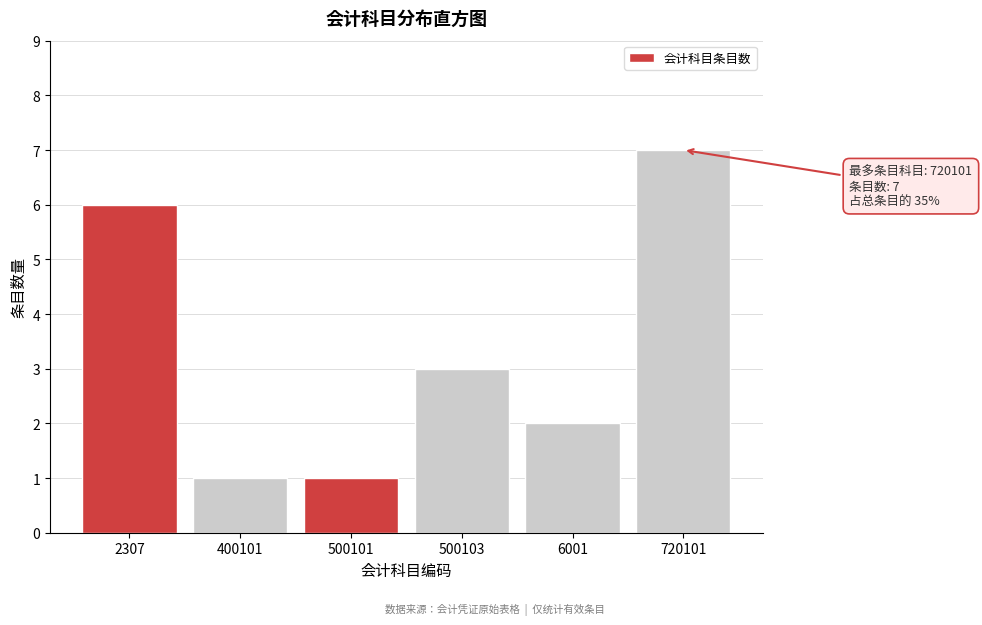

Reading right to left, transcribe all the data shown in this chart.

720101=7	6001=2	500103=3	500101=1	400101=1	2307=6